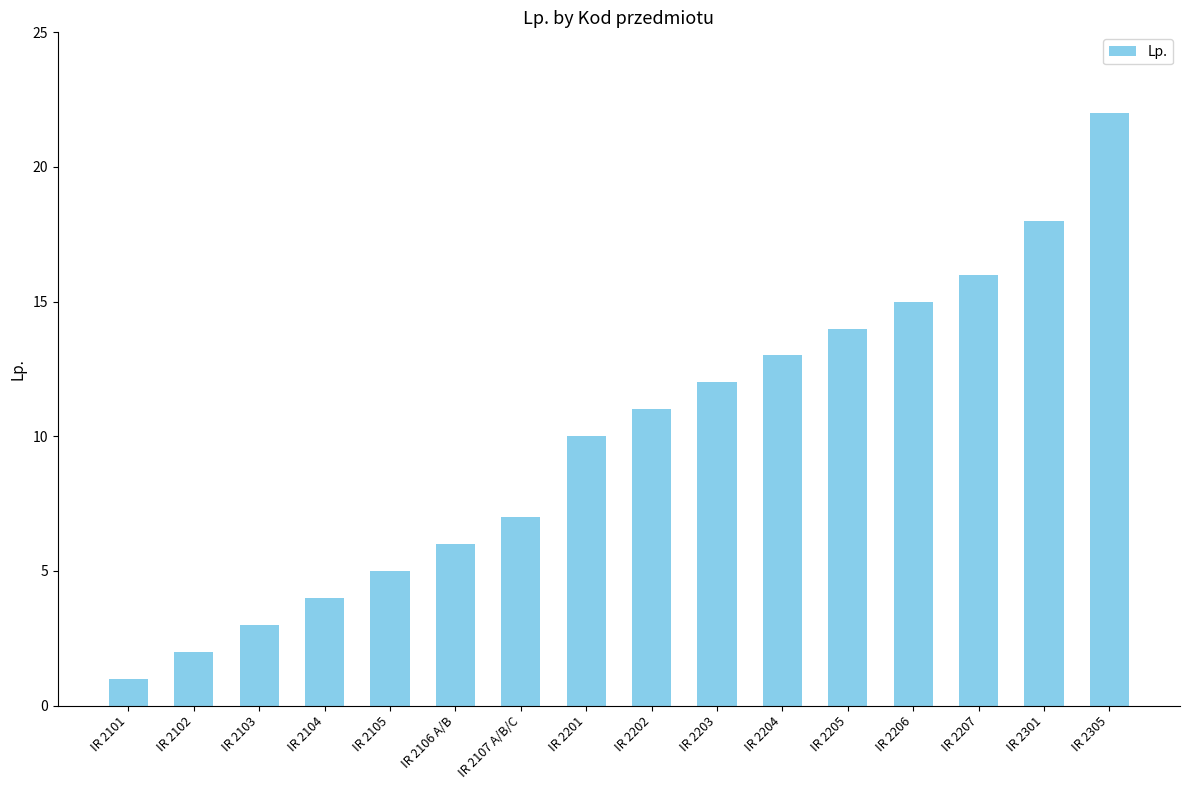

What is the ratio of the value at IR 2201 to the value at IR 2206?

0.7